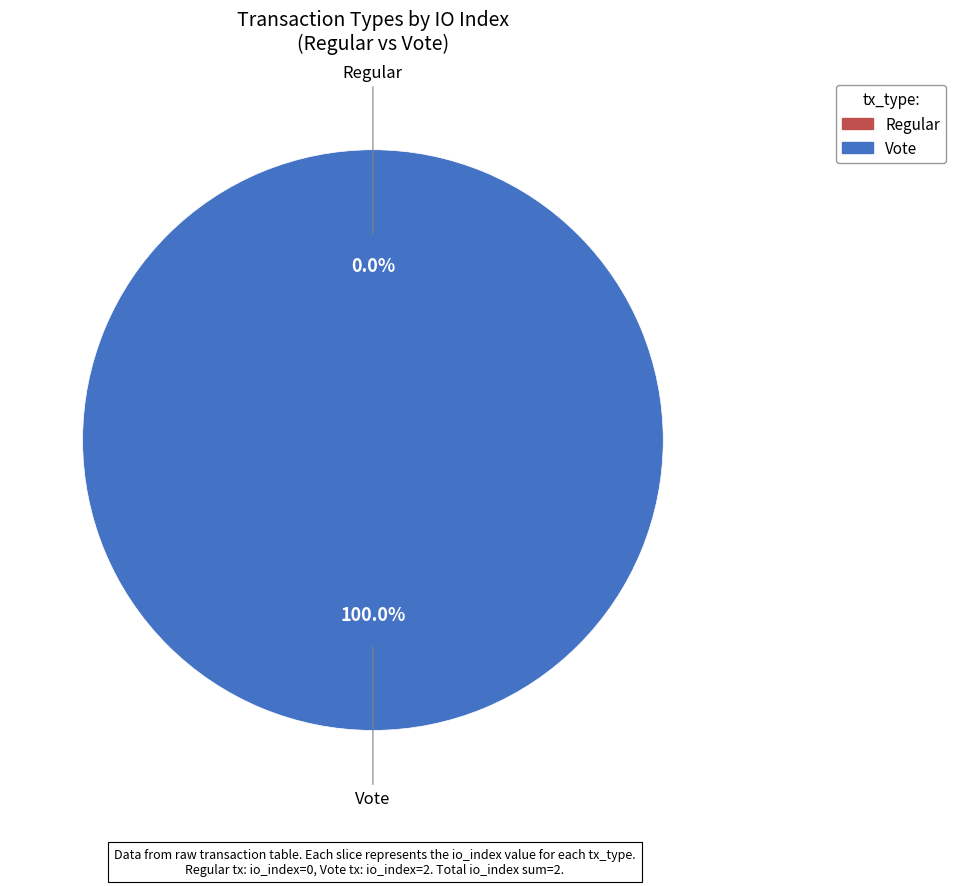

Combined, do Regular and Vote account for over 50%?

Yes